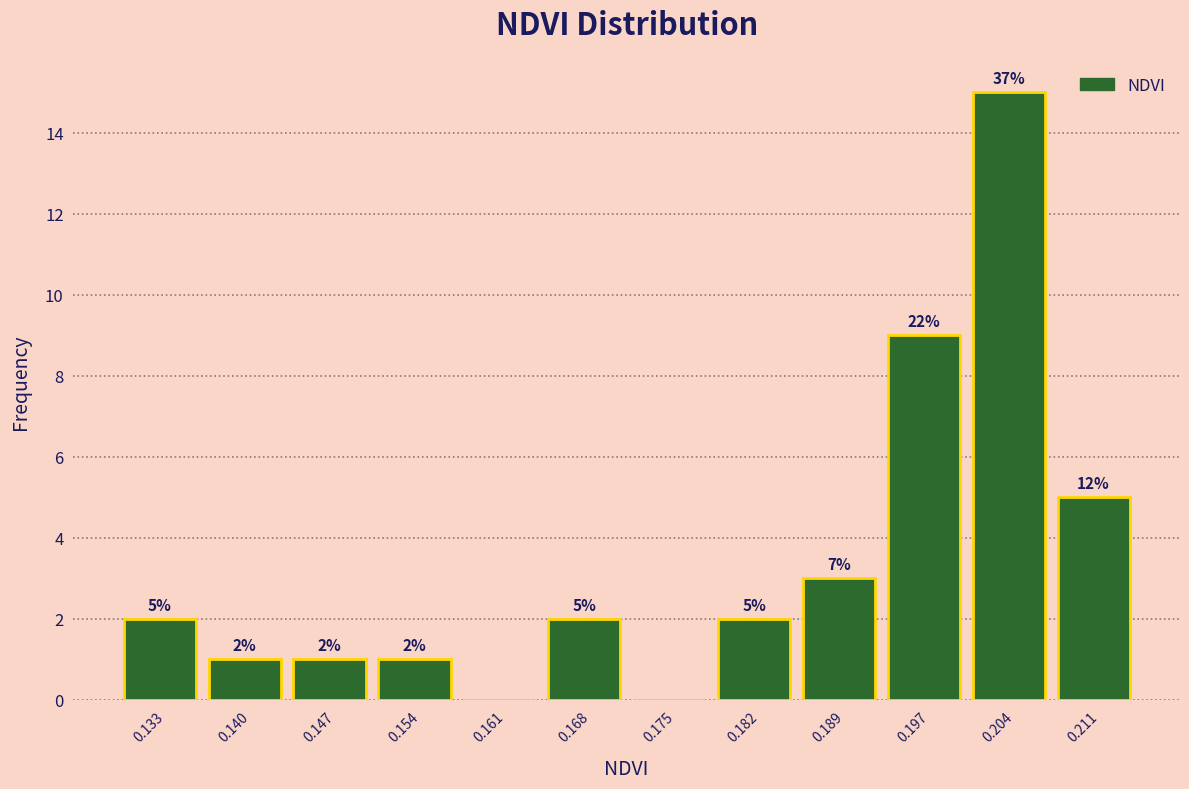

Reading left to right, list all the values displayed in this chart.

0.133=2	0.140=1	0.147=1	0.154=1	0.161=0	0.168=2	0.175=0	0.182=2	0.189=3	0.197=9	0.204=15	0.211=5